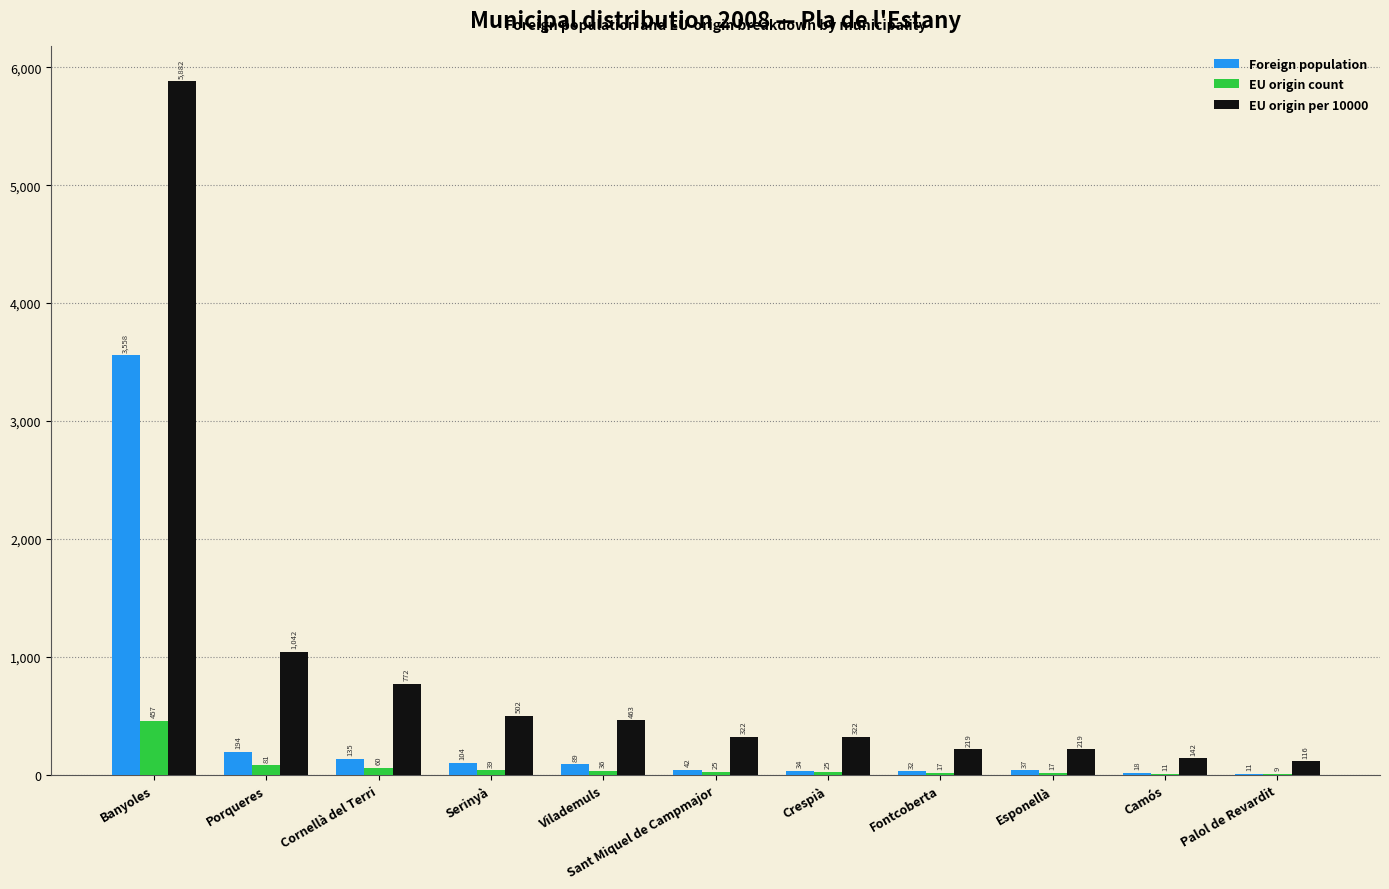

True or false: EU origin per 10000 has a value of 5882 at Banyoles.

True